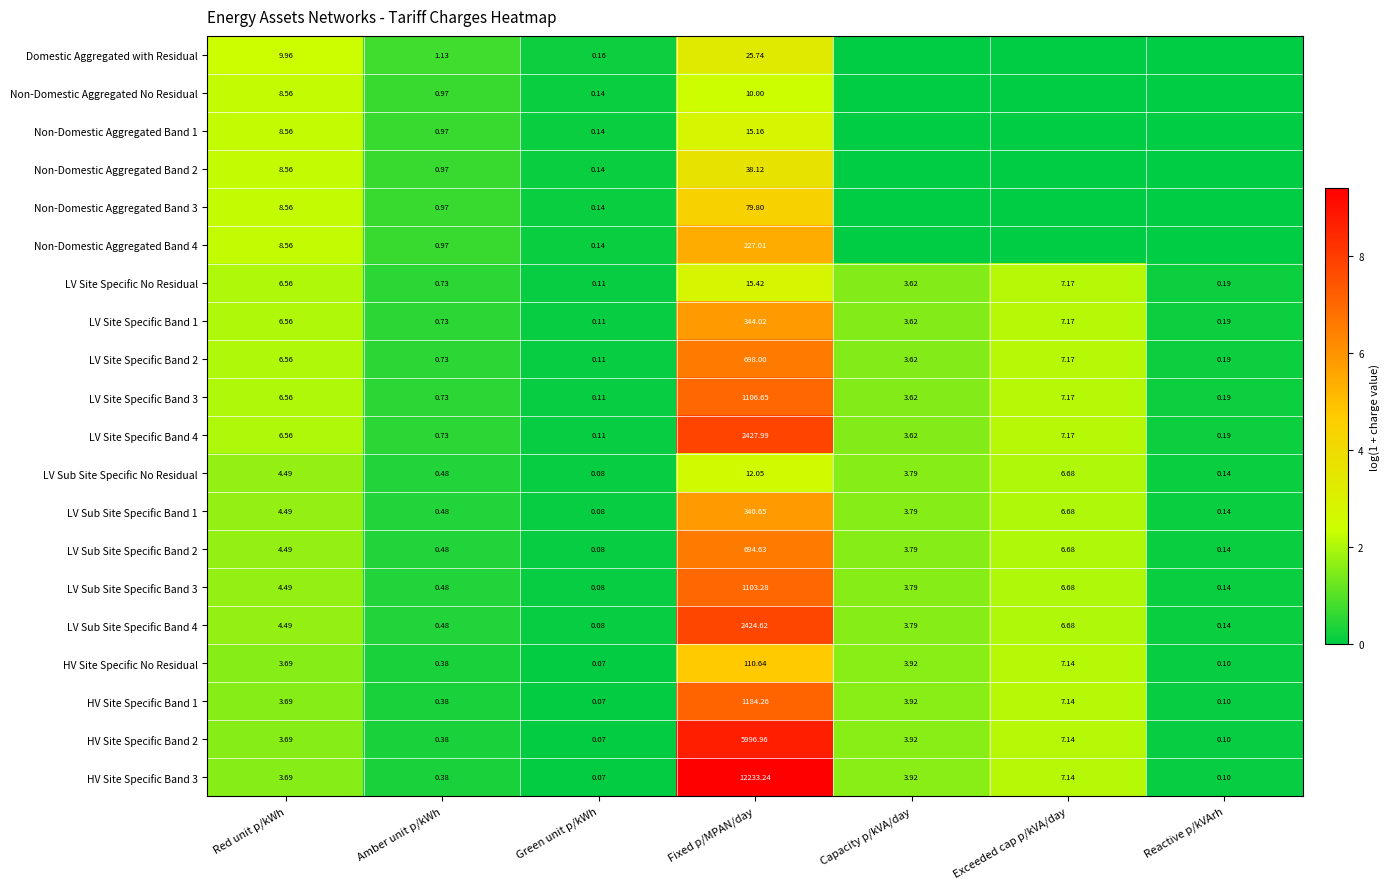

List the labels in order of LV Sub Site Specific Band 2 value, smallest first.

Green unit p/kWh, Reactive p/kVArh, Amber unit p/kWh, Capacity p/kVA/day, Red unit p/kWh, Exceeded cap p/kVA/day, Fixed p/MPAN/day